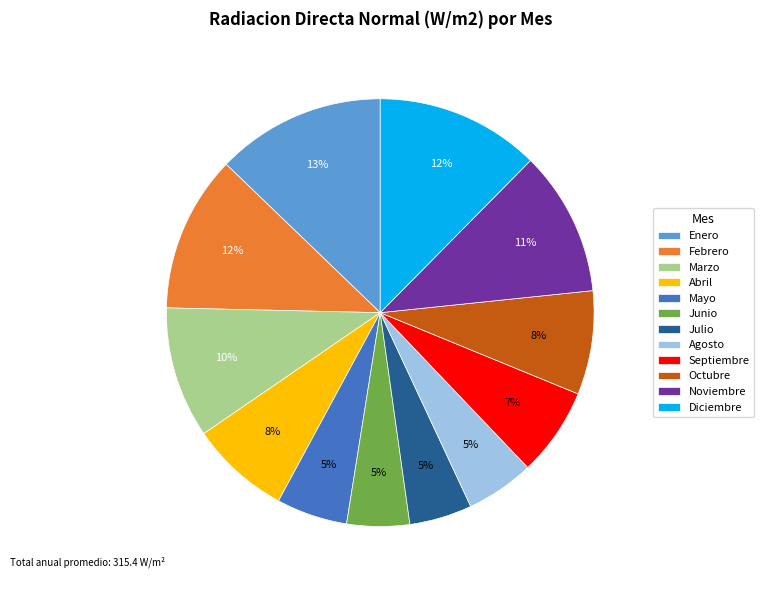

To the nearest percent, what is the combined percentage of Julio and Octubre?

13%